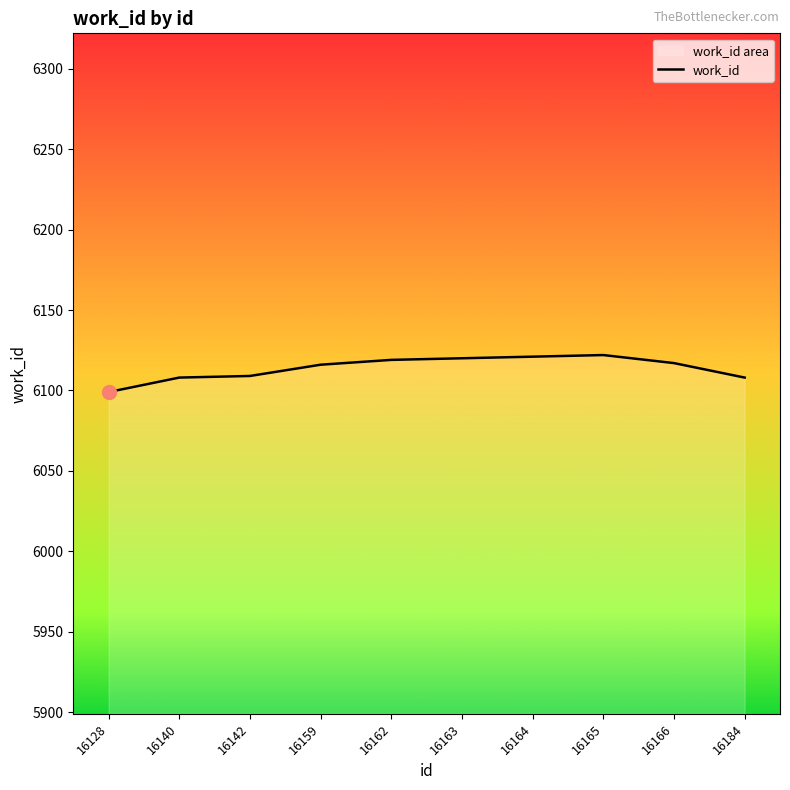

What is the change in value from 16128 to 16184?

+9